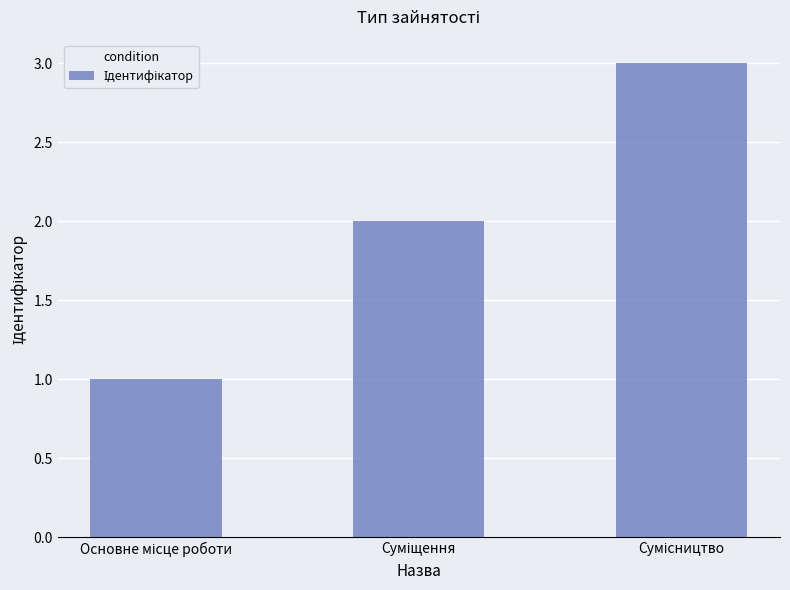

What is the sum of all values?

6